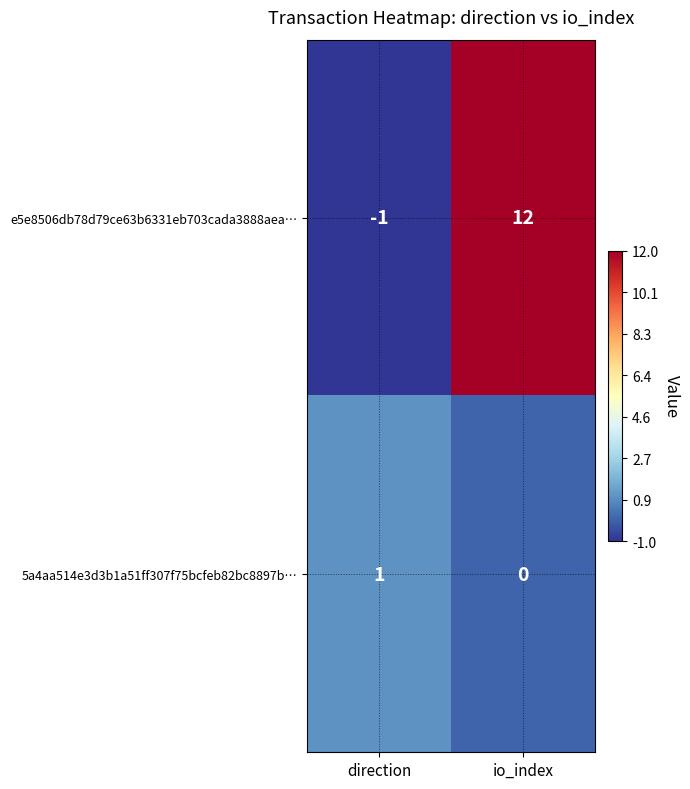

Is it true that e5e8506db78d79ce63b6331eb703cada3888aea… equals -1 at direction?

True